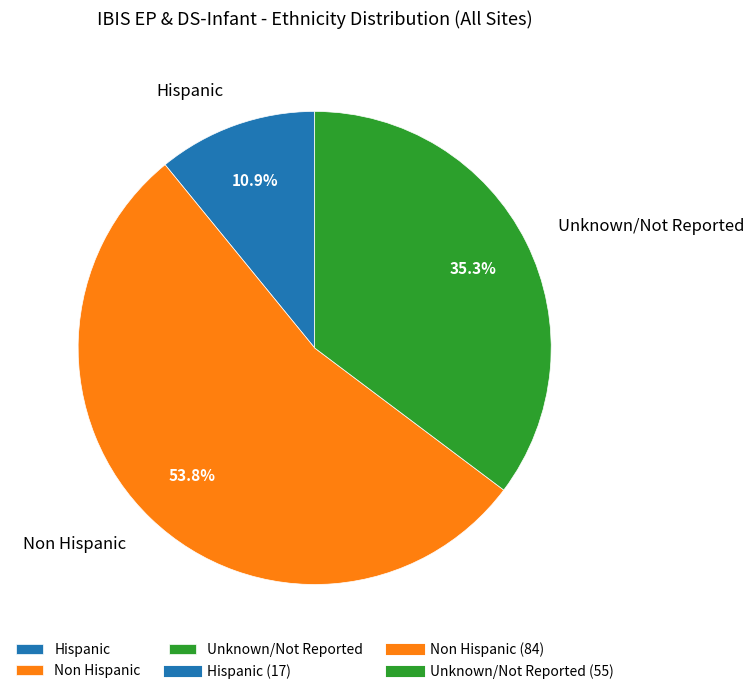

Which slice is the smallest?

Hispanic